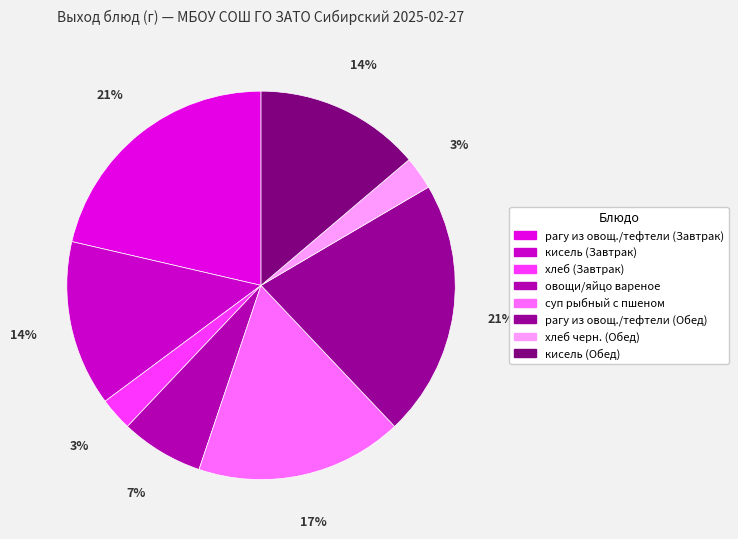

True or false: рагу из овощ./тефтели (Обед) accounts for 21% of the total.

True